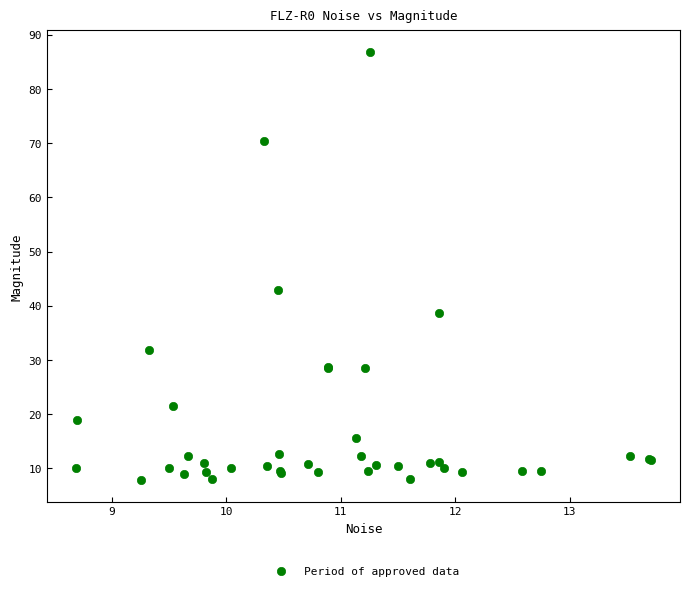

What Y value in the scatter plot is closest to 47?

43.0